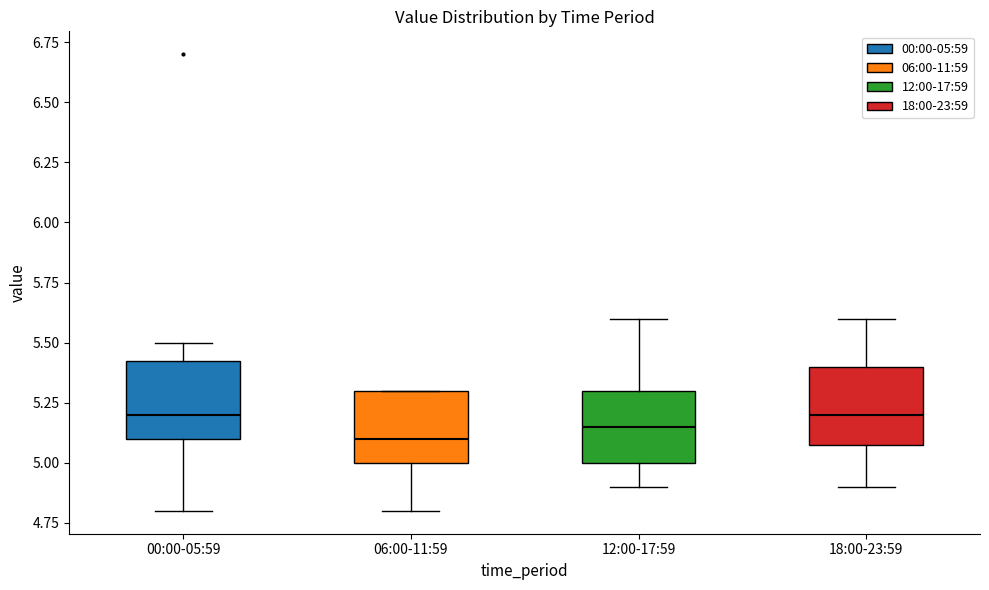

Which box's median line is the lowest?

06:00-11:59